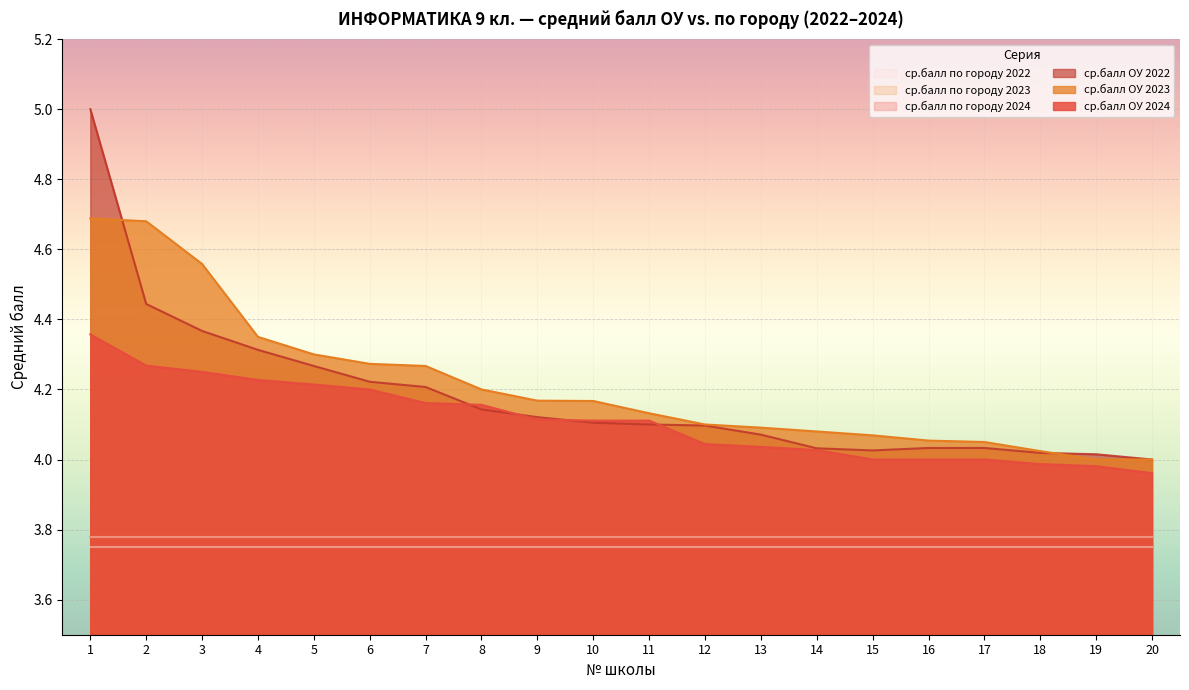

At which category does the chart reach its minimum across all series?

20